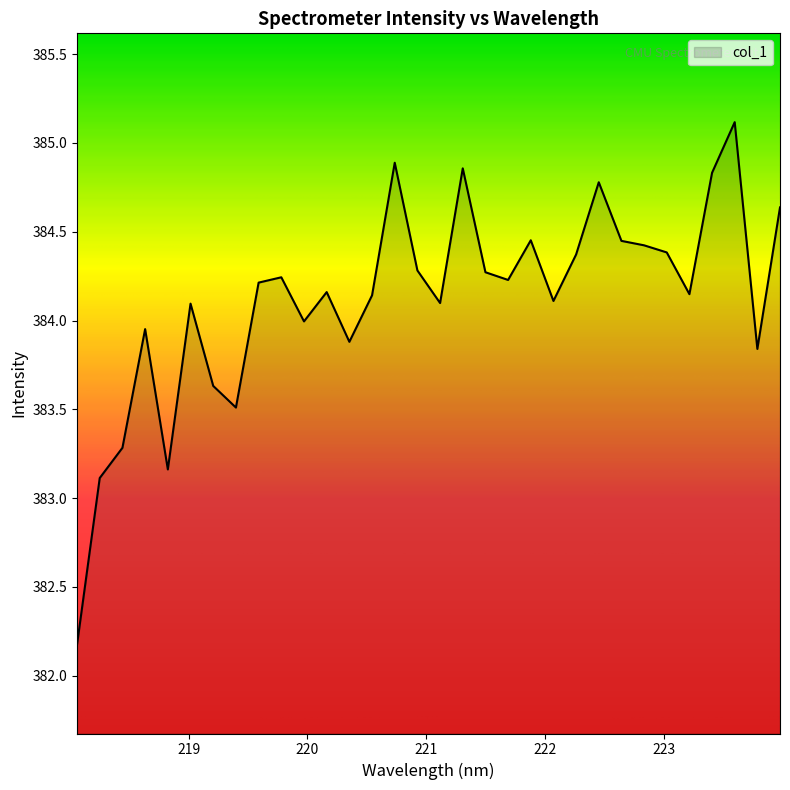

What is the difference between the maximum and minimum values?

2.9